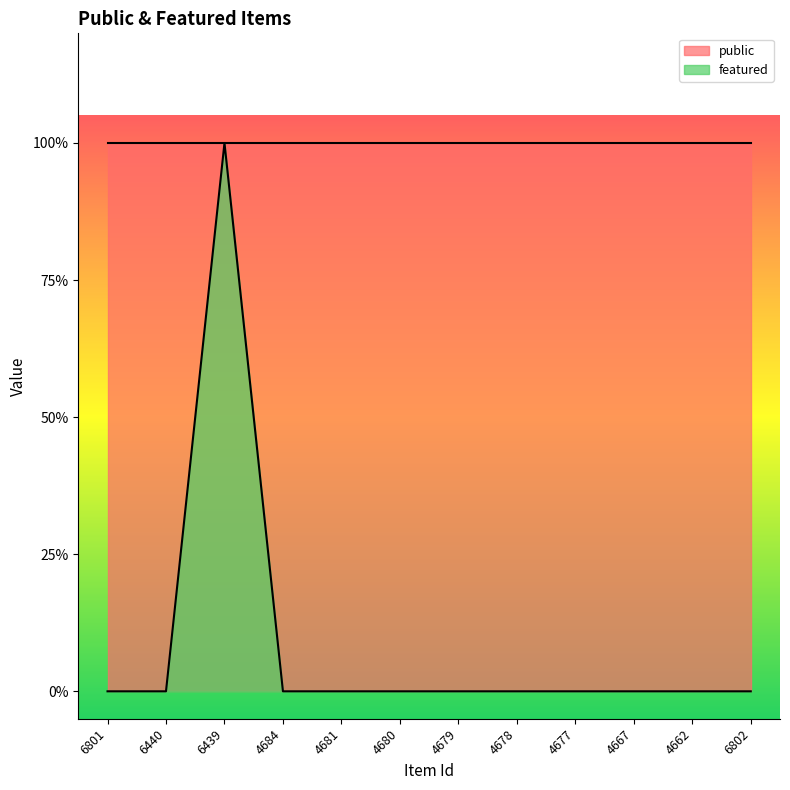

What is the label of the 12th point from the left?

6802